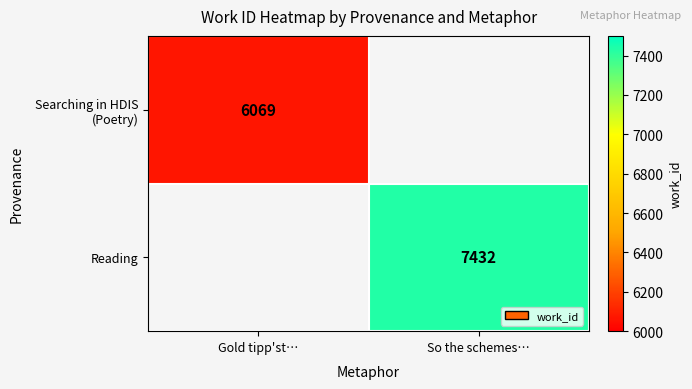

The Reading series shows 7432 at So the schemes…. True or false?

True